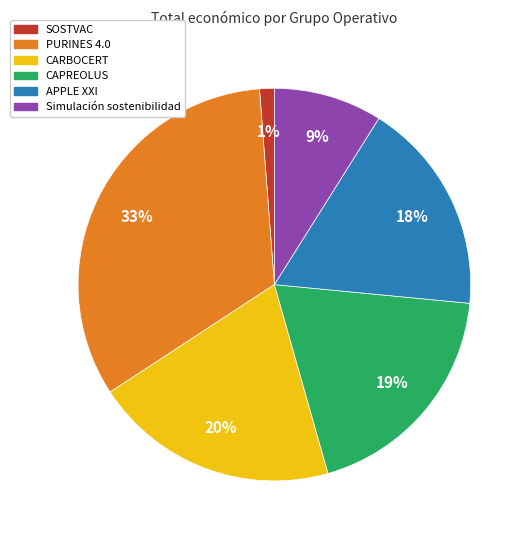

True or false: Simulación sostenibilidad accounts for 15% of the total.

False